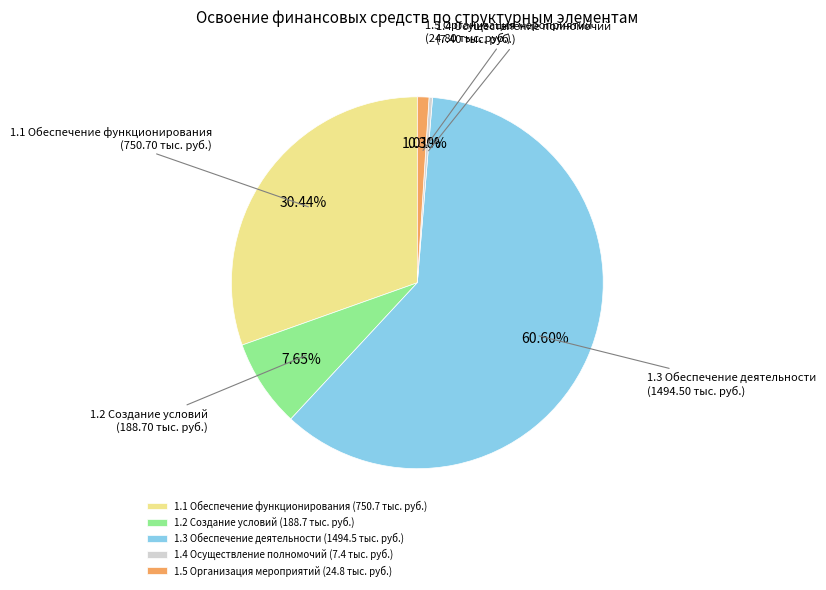

Between 1.1 Обеспечение функционирования (750.7 тыс. руб.) and 1.2 Создание условий (188.7 тыс. руб.), which is larger?

1.1 Обеспечение функционирования (750.7 тыс. руб.)